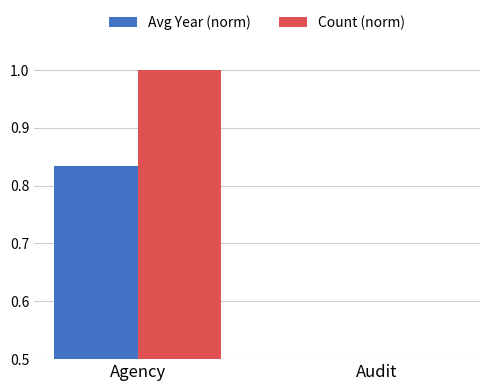

Is it true that Avg Year (norm) equals 0.8 at Agency?

True